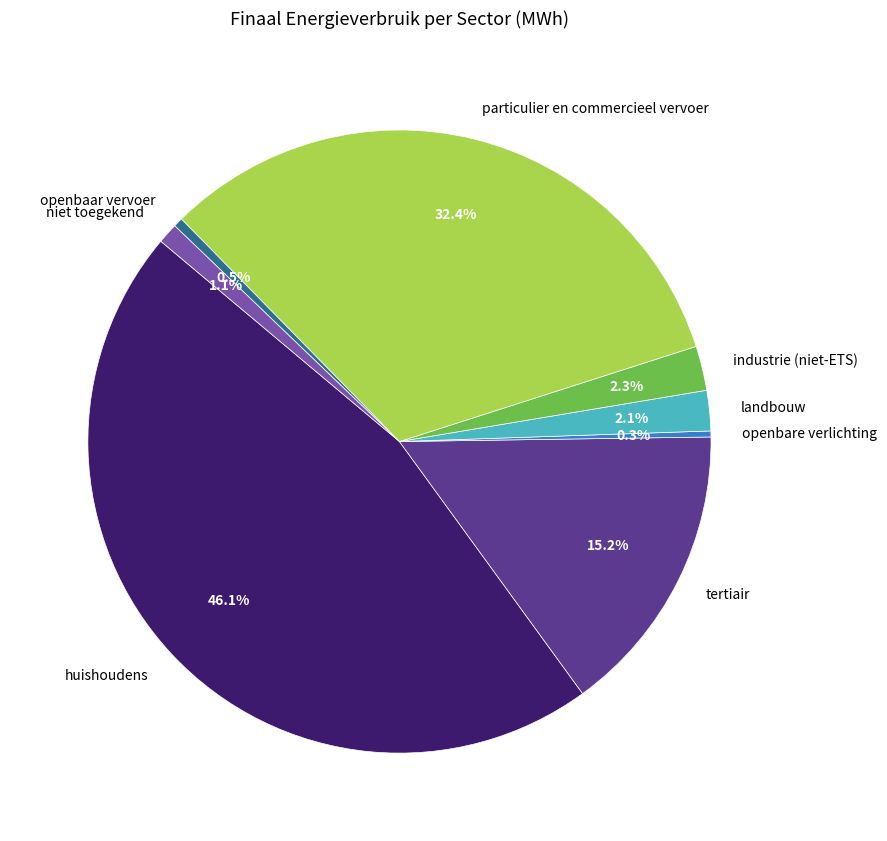

Is there a majority slice in this chart?

No